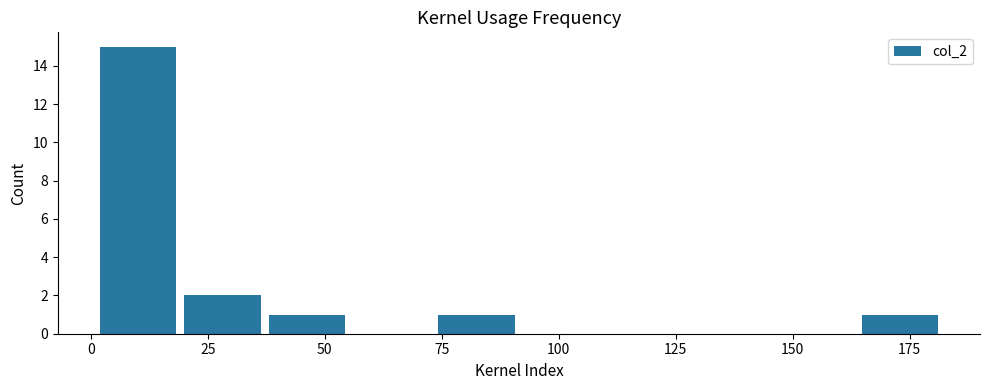

Read against the x-axis, roughly where is the centre of the tallest bar?

10